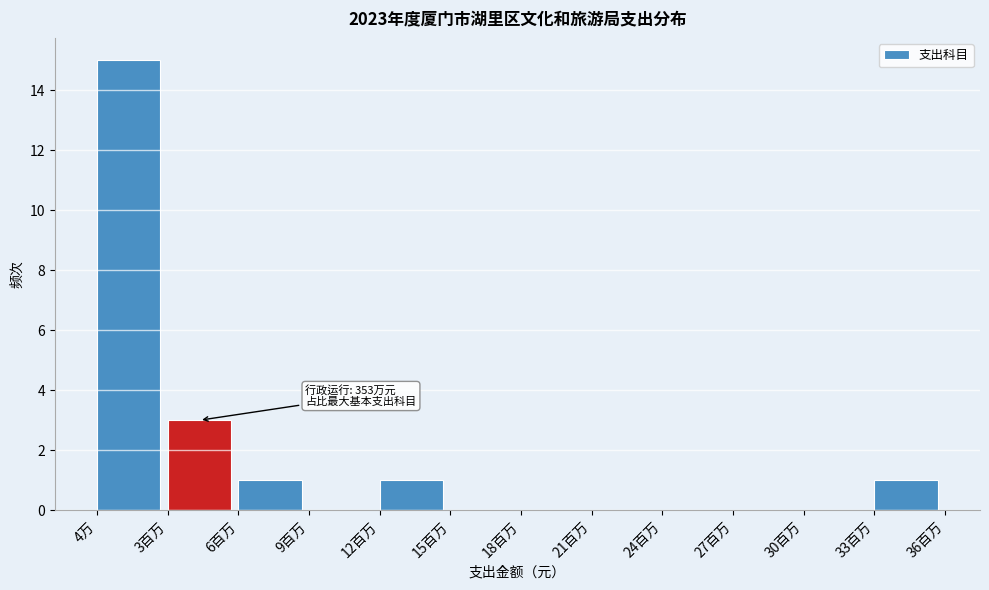

Reading left to right, transcribe all the data shown in this chart.

4万=15	3百万=3	6百万=1	9百万=0	12百万=1	15百万=0	18百万=0	21百万=0	24百万=0	27百万=0	30百万=0	33百万=1